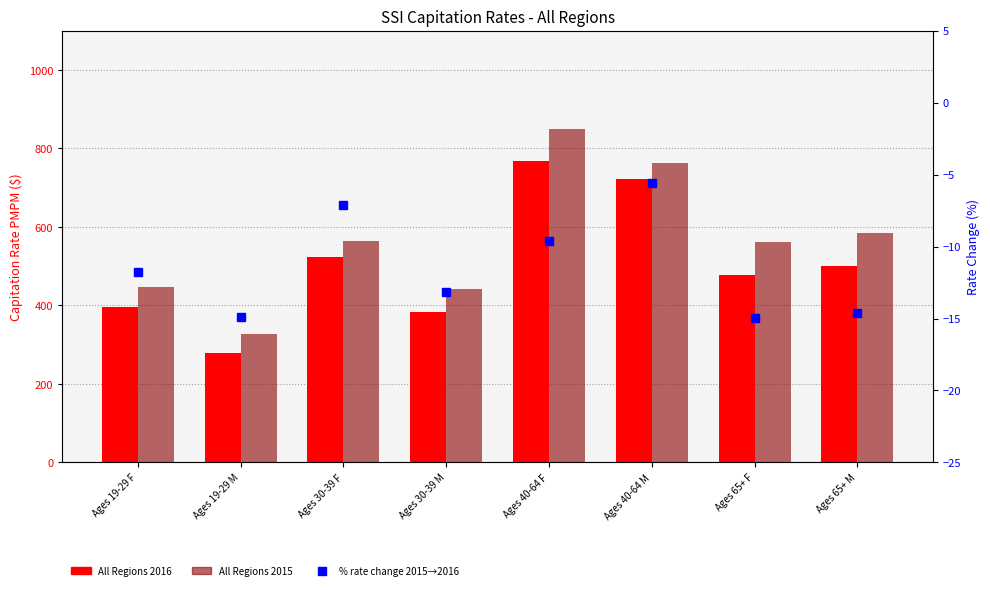

What is the maximum value for All Regions 2016?

768.6